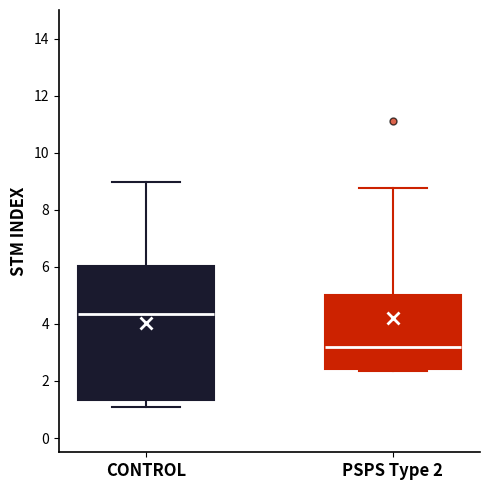

Reading left to right, read every box against the y-axis: the position of its median line, the range the box covers, and the ends of its whiskers. The values are not printed on the chart, so give them approximately, as read against the axis.

CONTROL: median 4.4, box 1.4 to 6.0, whiskers 1.0 to 9.0
PSPS Type 2: median 3.2, box 2.4 to 5.0, whiskers 2.4 (just below the box's lower edge) to 8.8